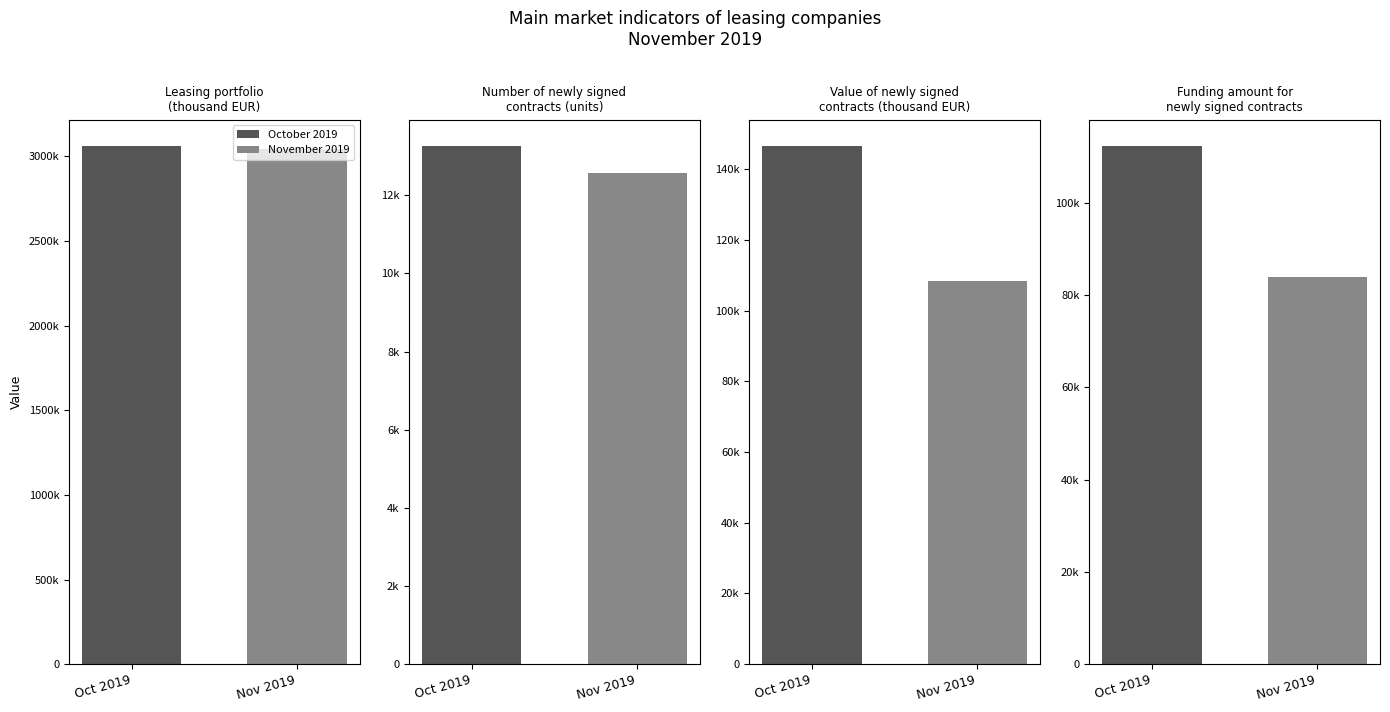

The November 2019 series shows 83977.7 at Funding amount for
newly signed contracts. True or false?

True